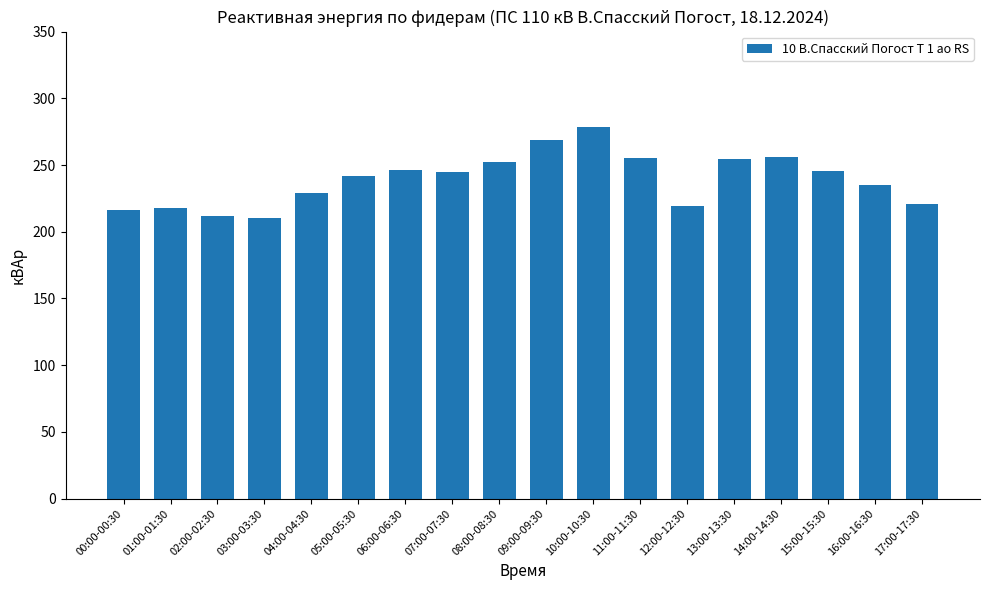

Approximately how many times larger is the value at 09:00-09:30 compared to 04:00-04:30?

1.2